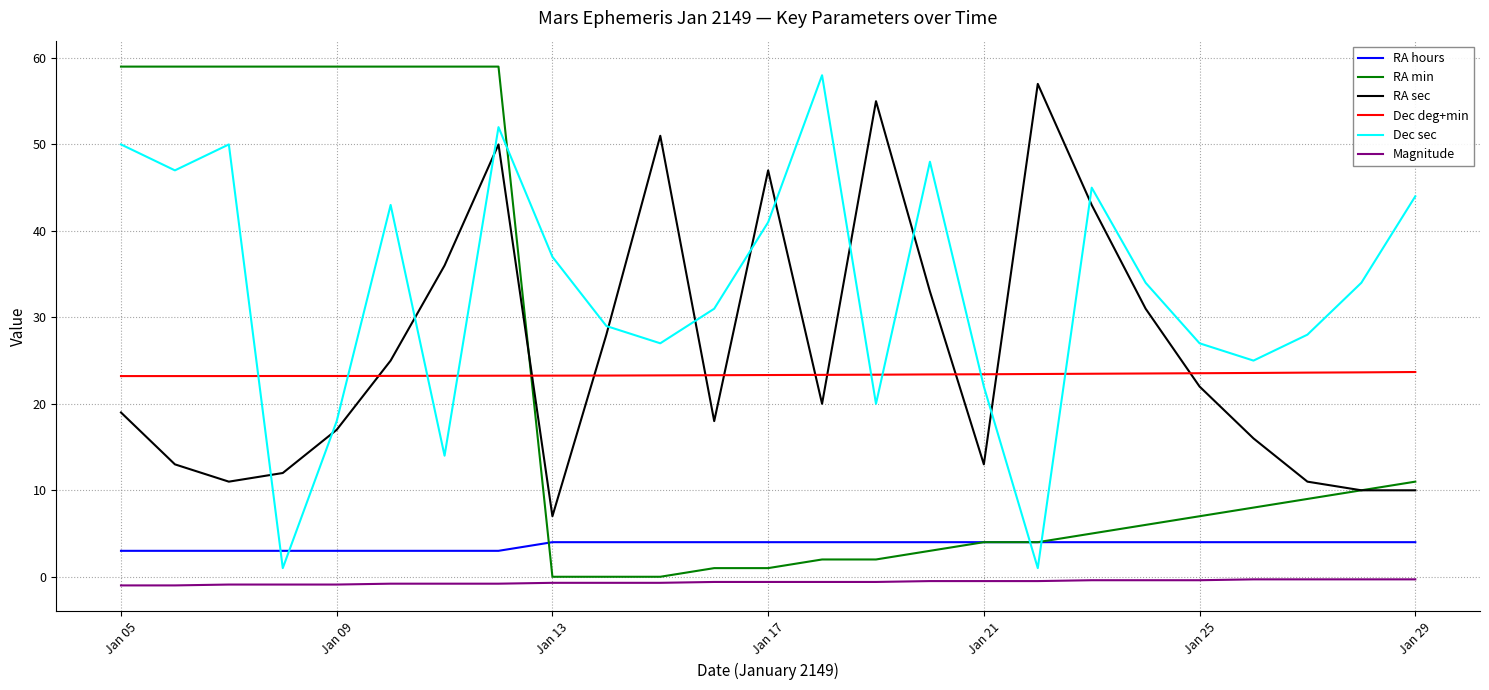

Which series has the largest total across all categories?

Dec sec